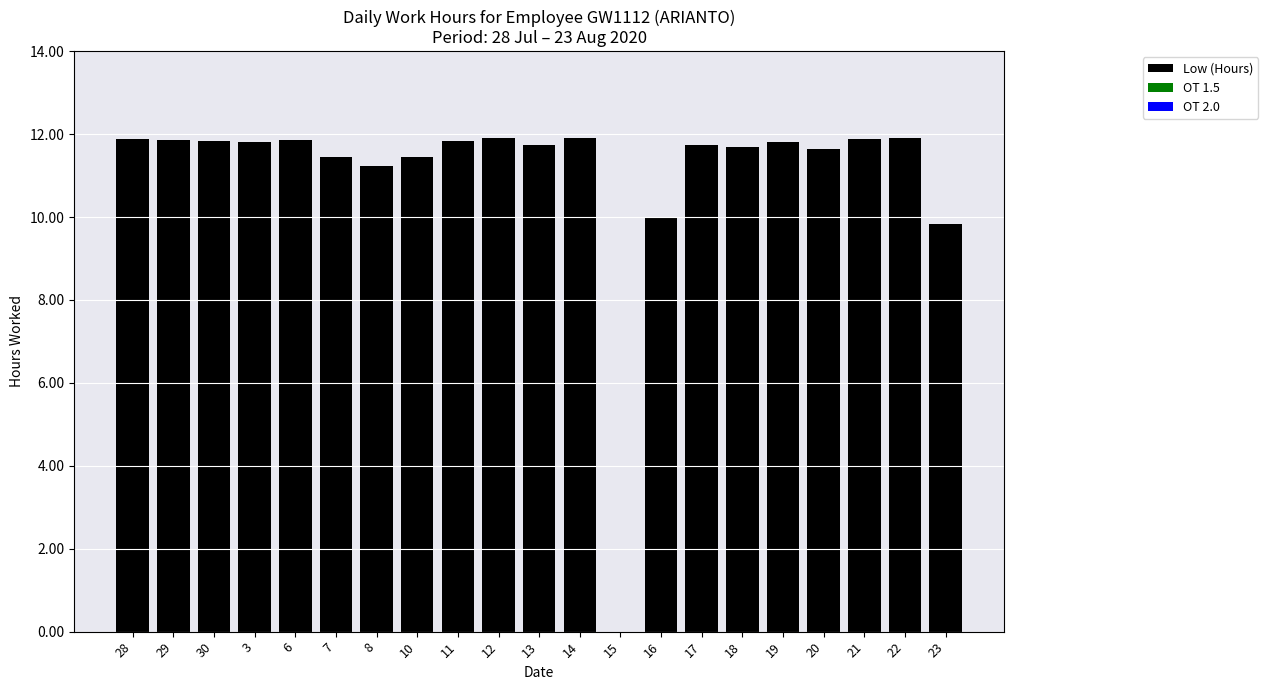

At which label does the data first exceed 11?

28